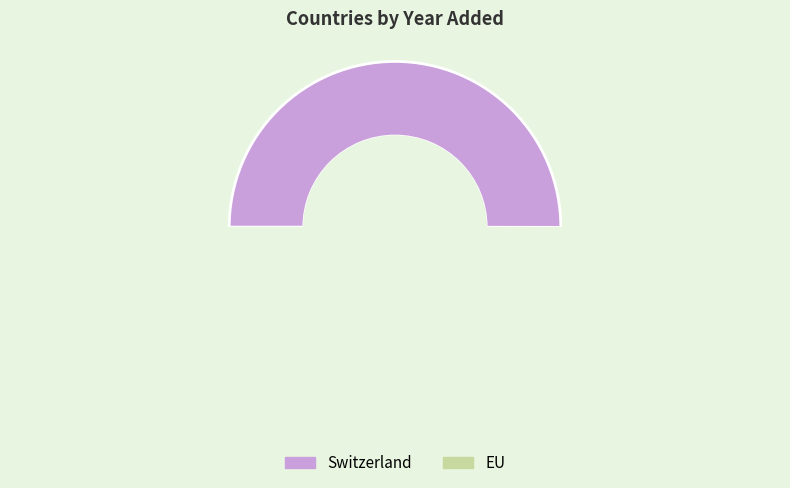

Which slice is the smallest?

EU